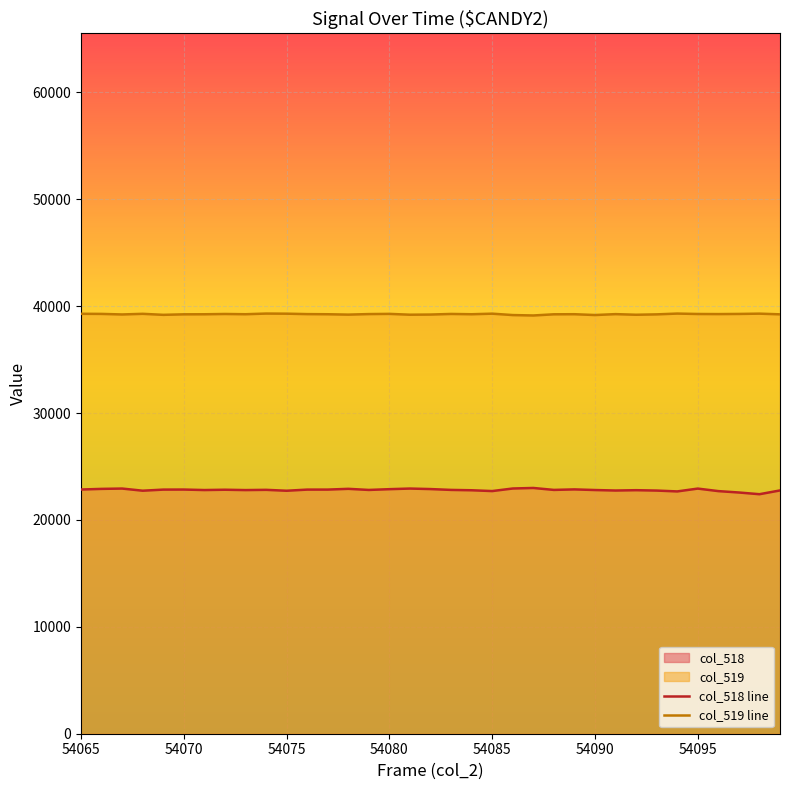

Which series has the largest total across all categories?

col_519 line